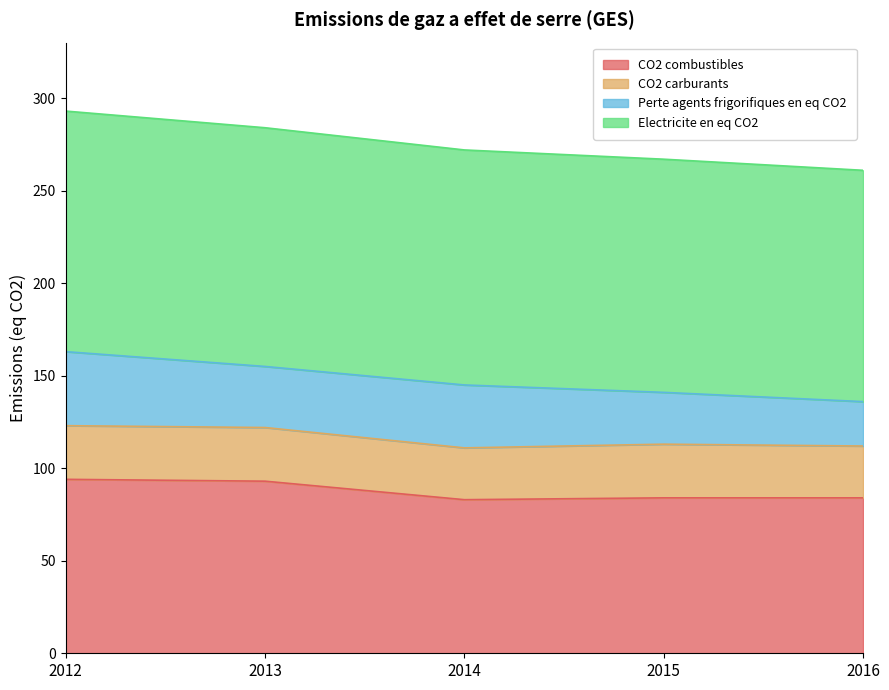

The CO2 combustibles series shows 94 at 2012. True or false?

True